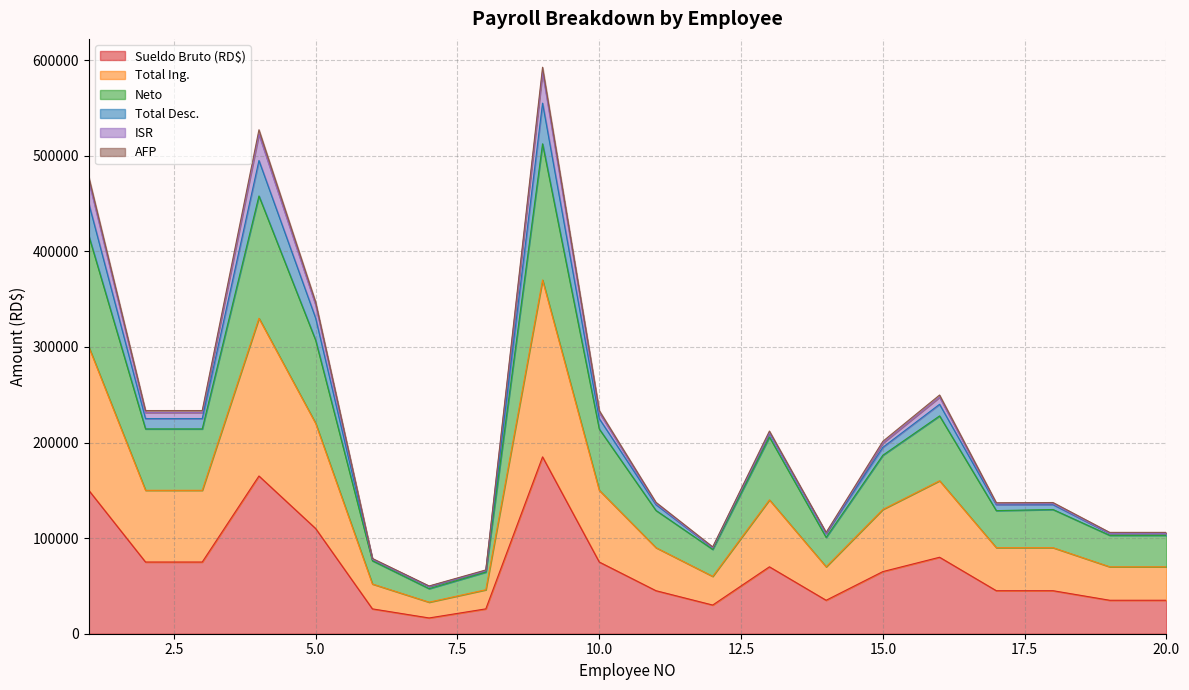

What is the lowest value of the Sueldo Bruto (RD$) series?

16500.0